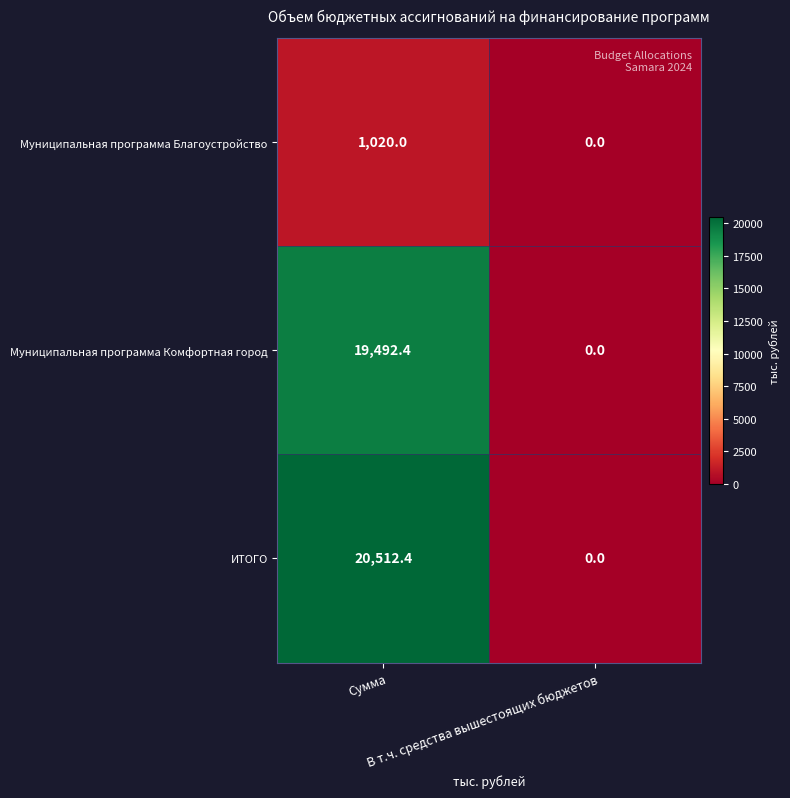

What is the difference between the highest and lowest values at Сумма?

19492.4